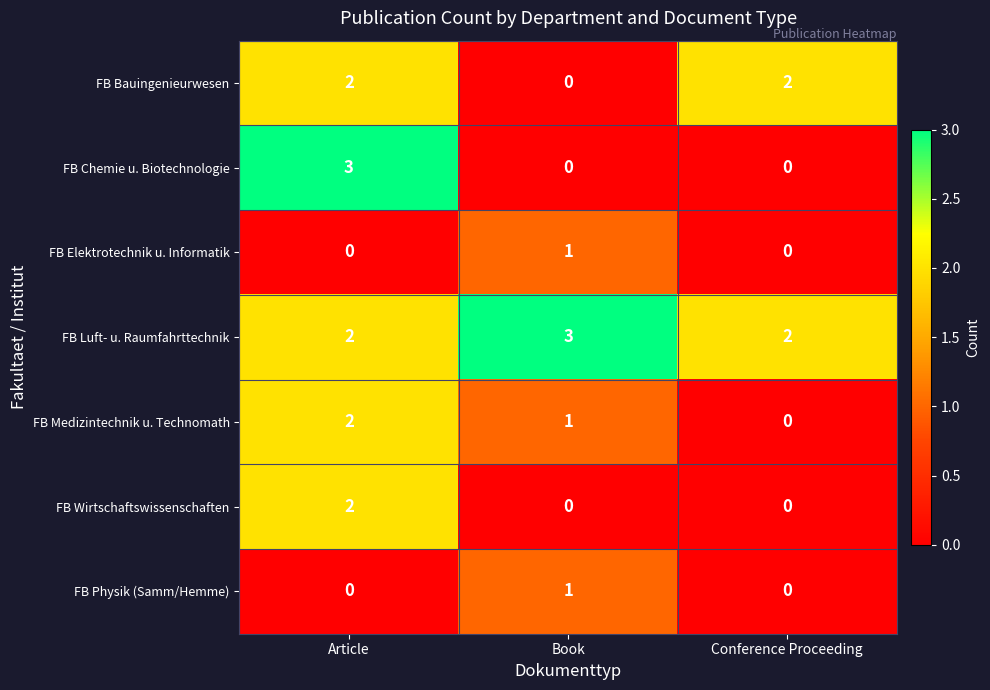

Is the value of FB Medizintechnik u. Technomath at Book greater than the value of FB Elektrotechnik u. Informatik at Article?

Yes